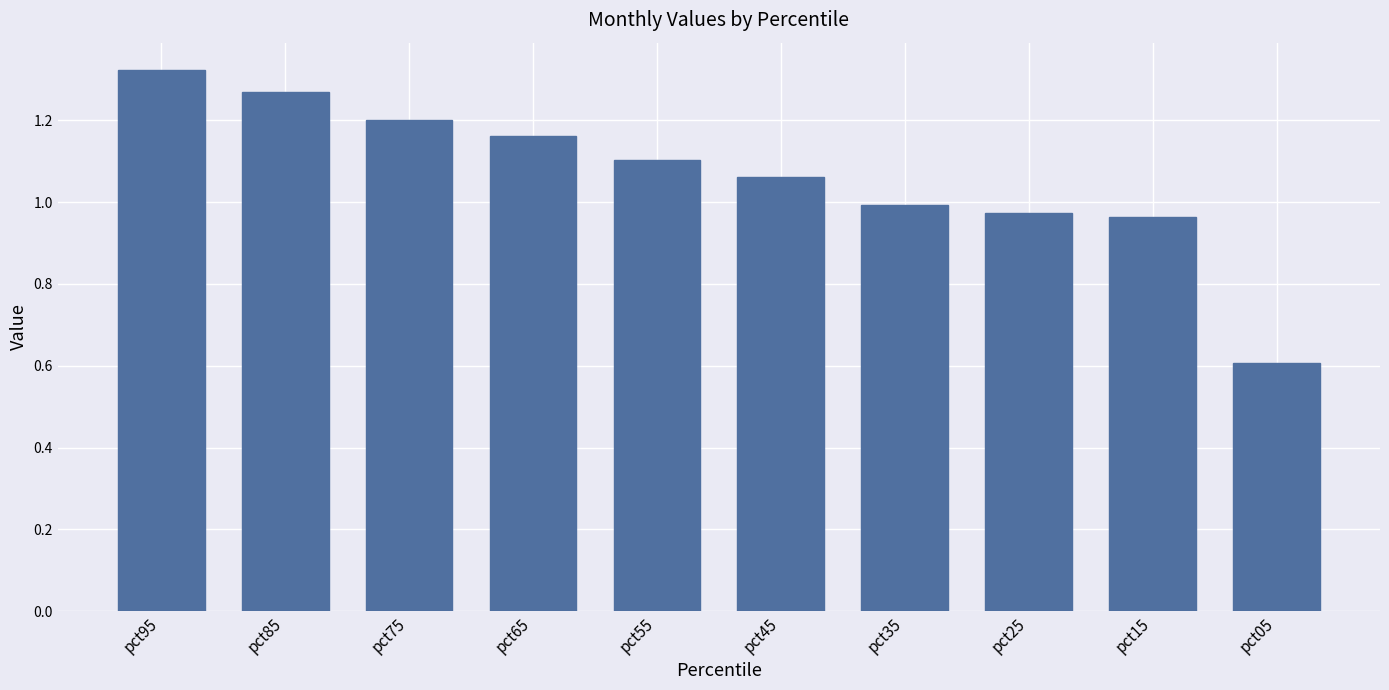

What is the difference between the maximum and minimum values?

0.7